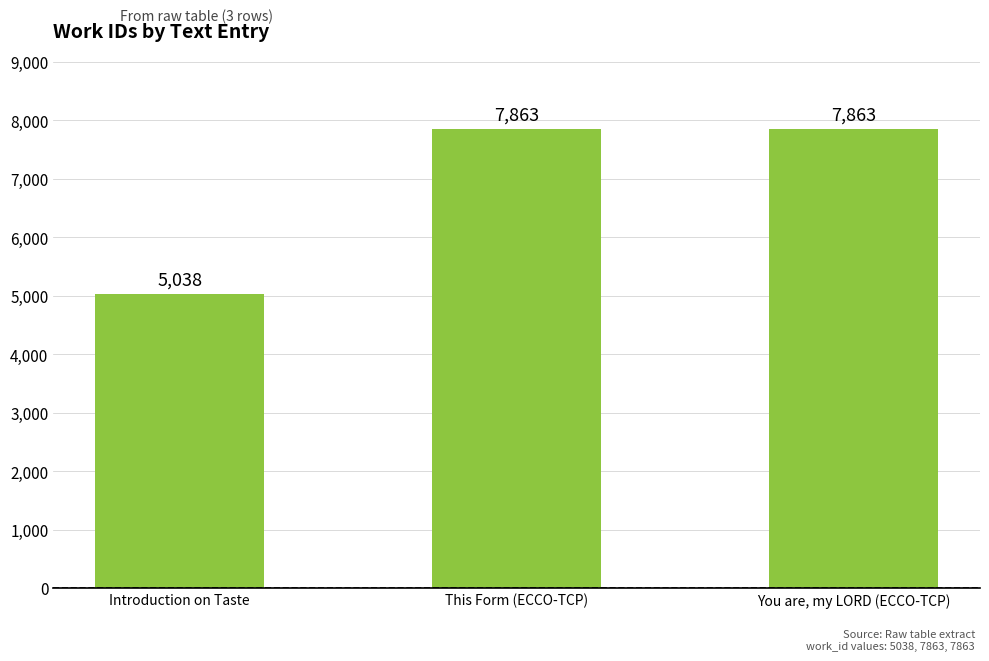

How many bars are there in total?

3